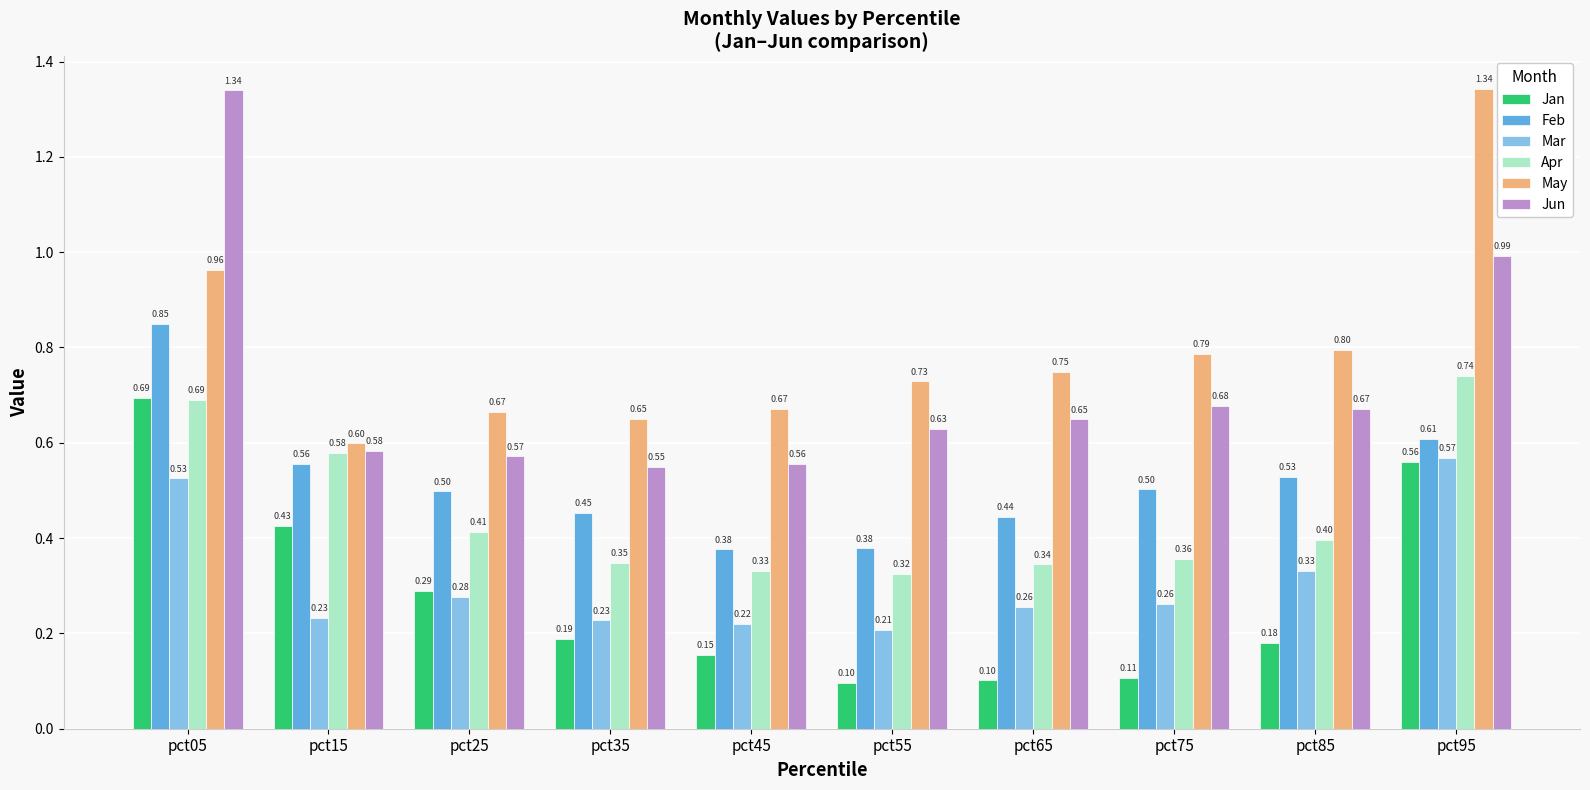

What is the difference between the maximum and minimum values in the Jan series?

0.6